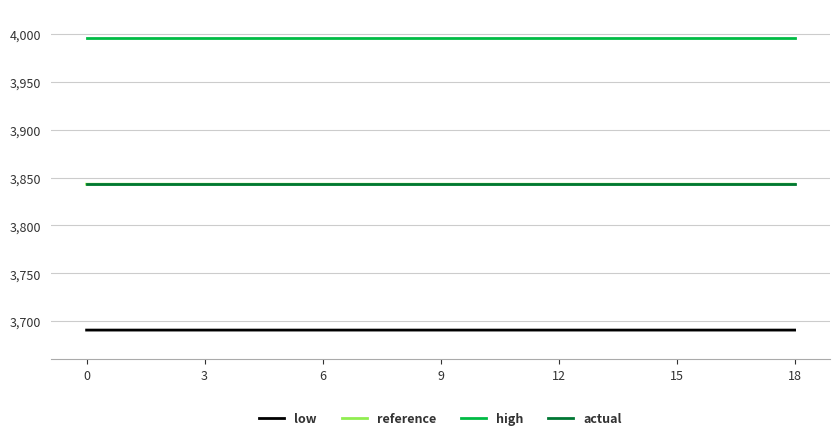

True or false: reference and high cross at least once.

False